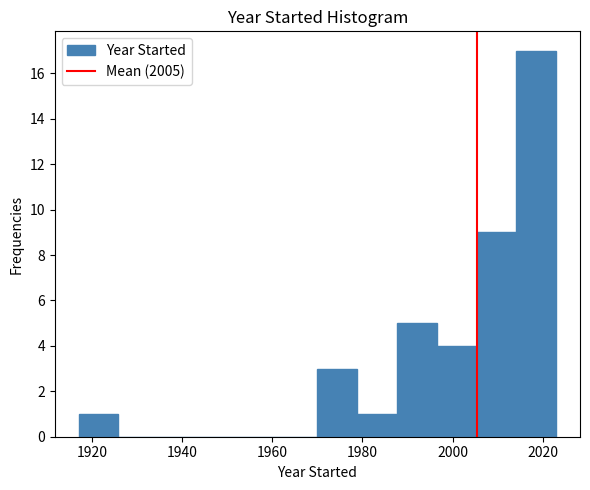

What is the height of the bar covering 2006 to 2014 on the x-axis? Neither the bar edges nor the heights are printed on the chart, so give them approximately, as read against the axes.

9